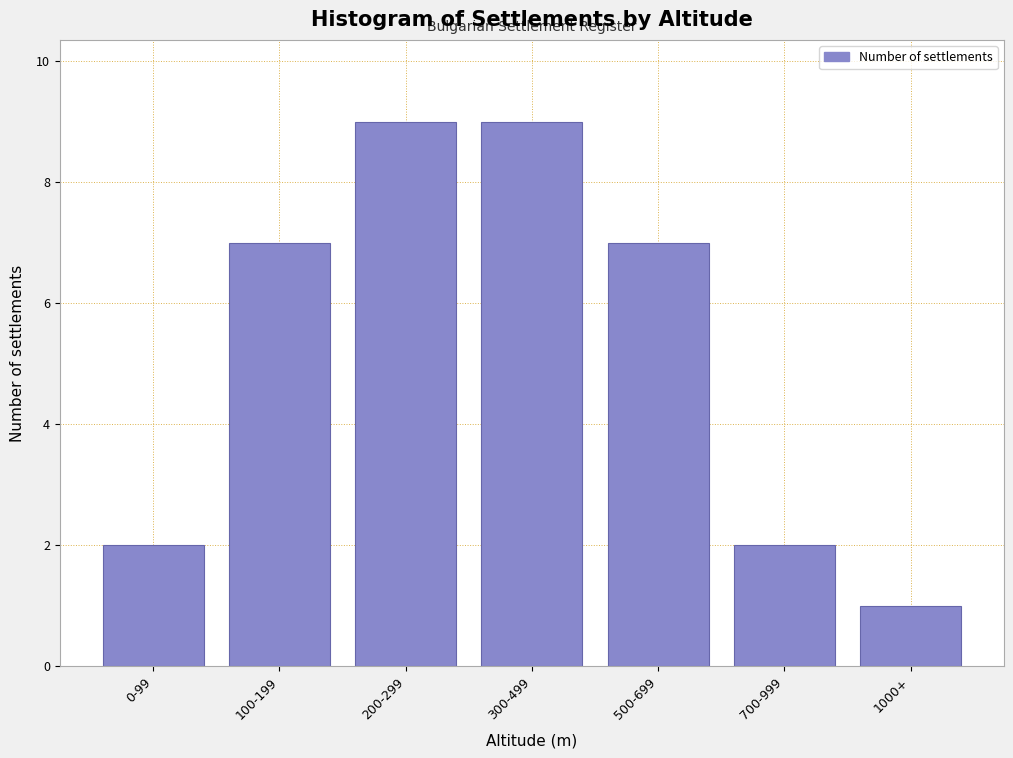

Reading left to right, list all the values displayed in this chart.

0-99=2	100-199=7	200-299=9	300-499=9	500-699=7	700-999=2	1000+=1